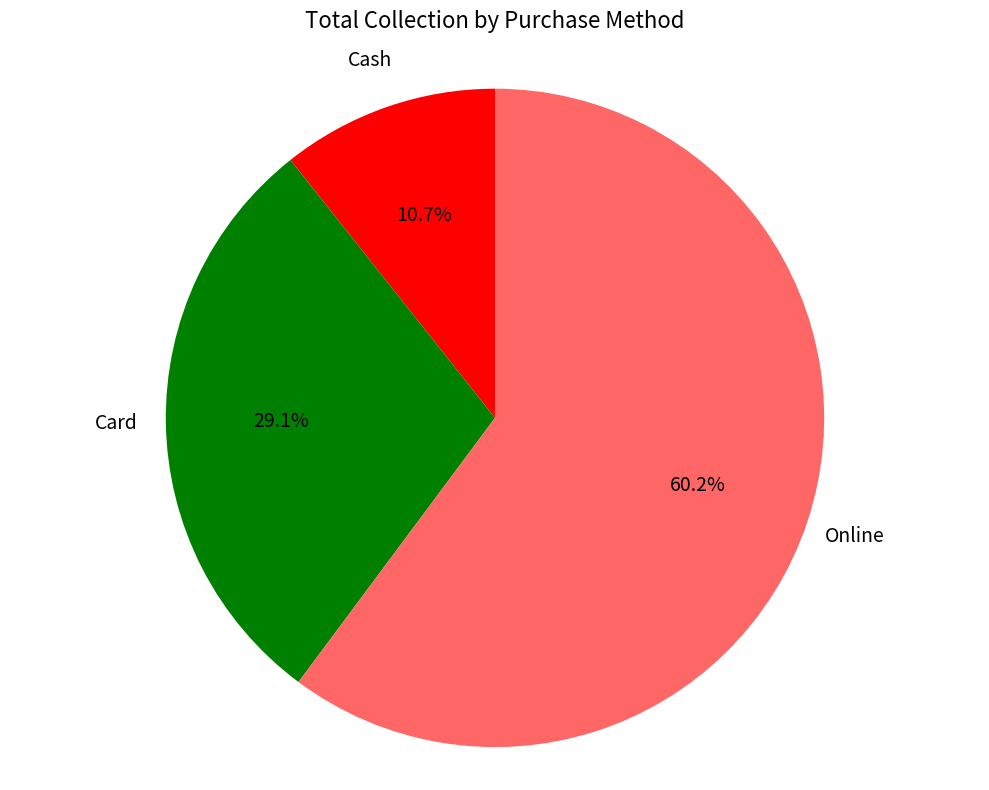

Which category has the biggest portion of the pie?

Online